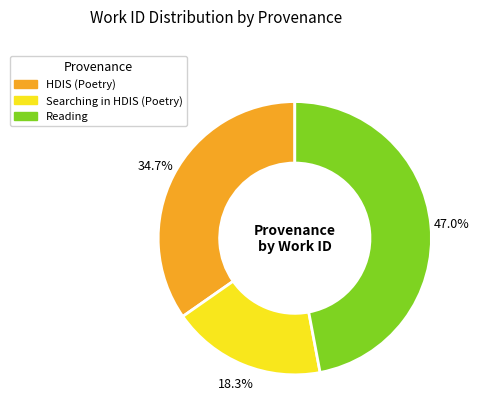

Is there a majority slice in this chart?

No